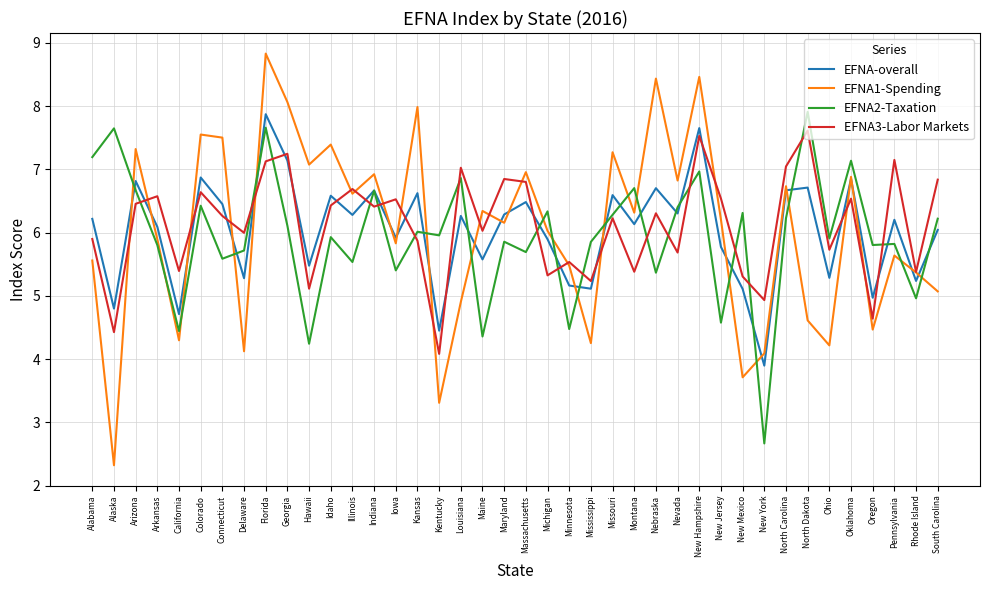

Which series has the largest total across all categories?

EFNA3-Labor Markets